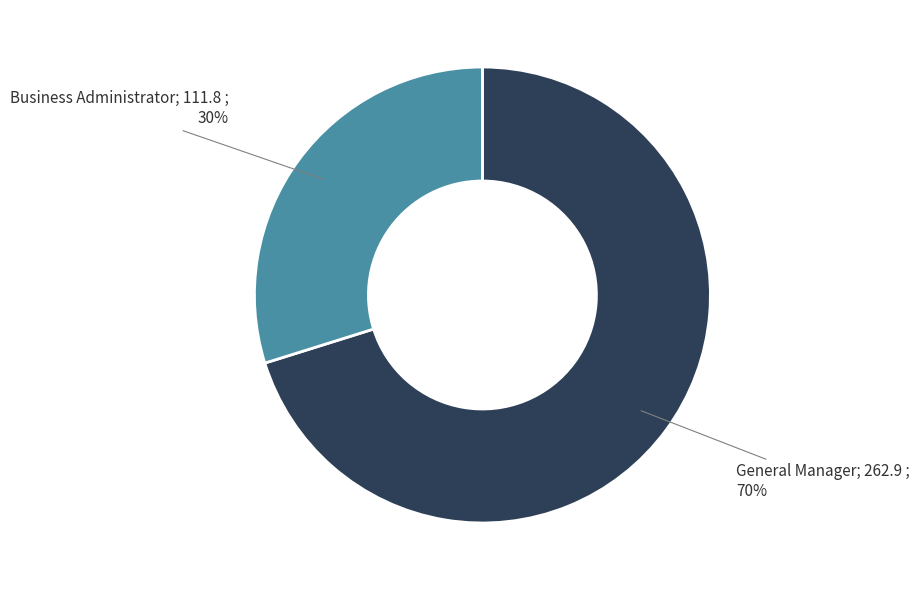

How many slices are in this pie chart?

2